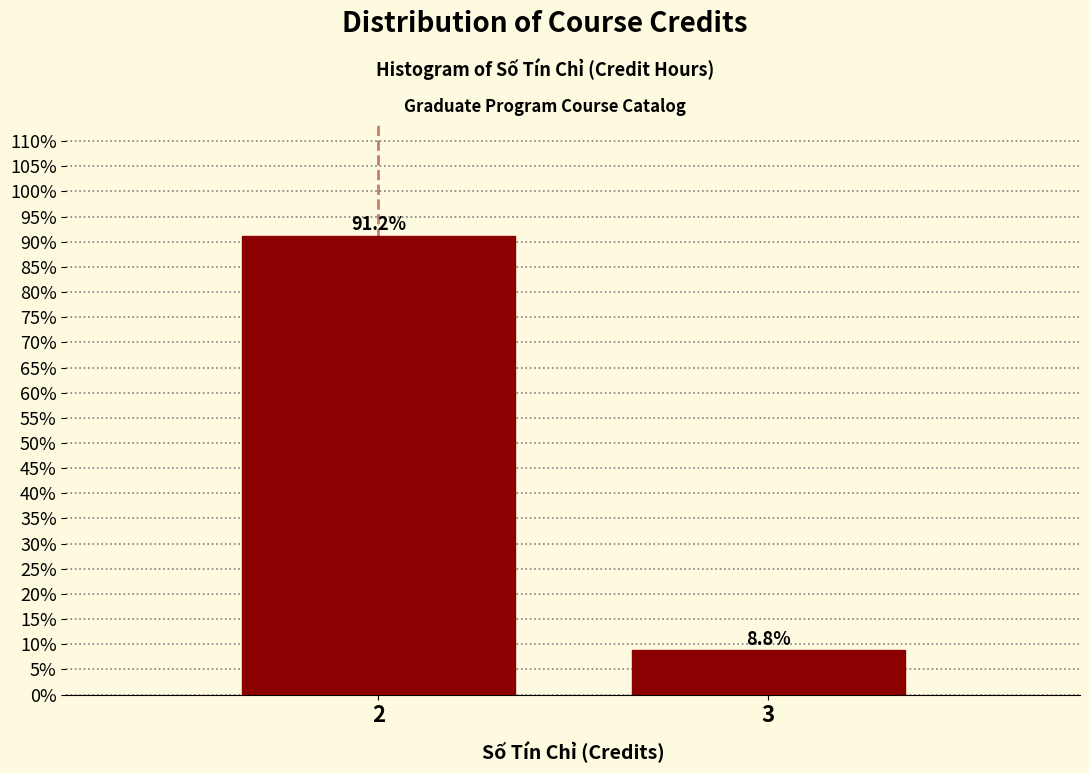

Reading left to right, what are all the values shown in this chart?

2=91.2	3=8.8